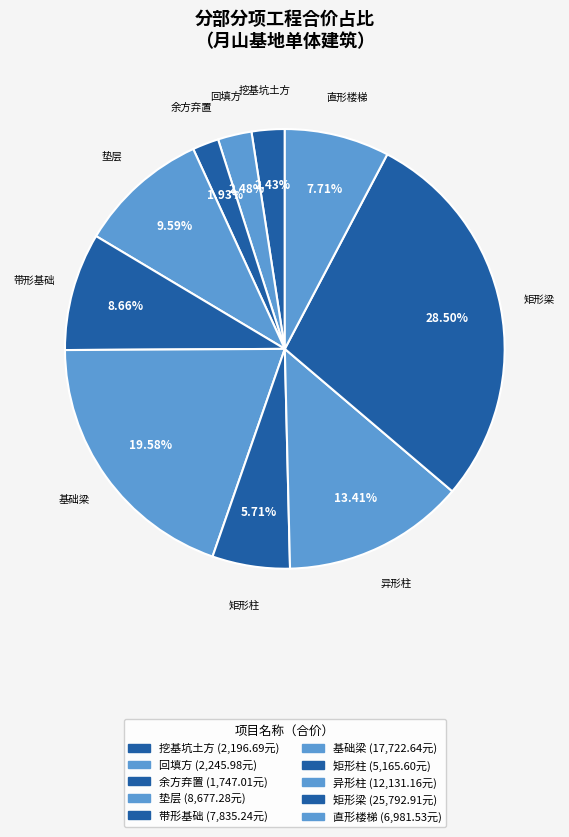

How many segments does this pie chart have?

10